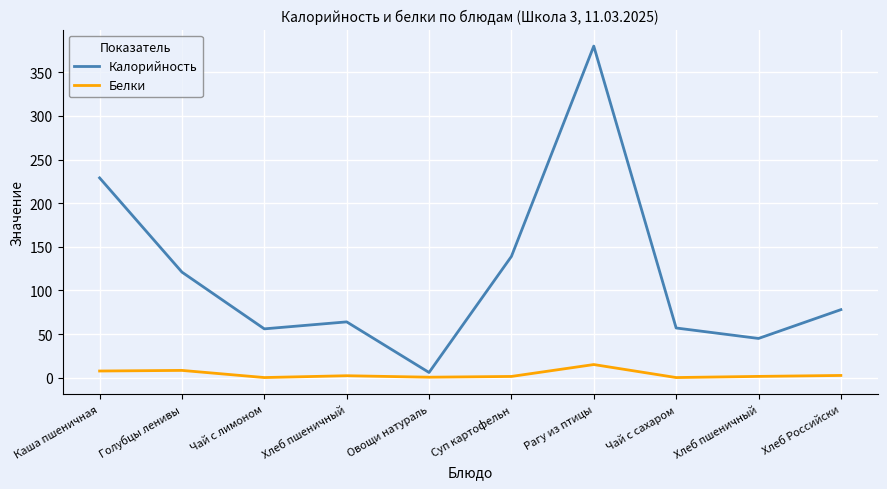

Does the chart display data point markers on the line(s)?

No